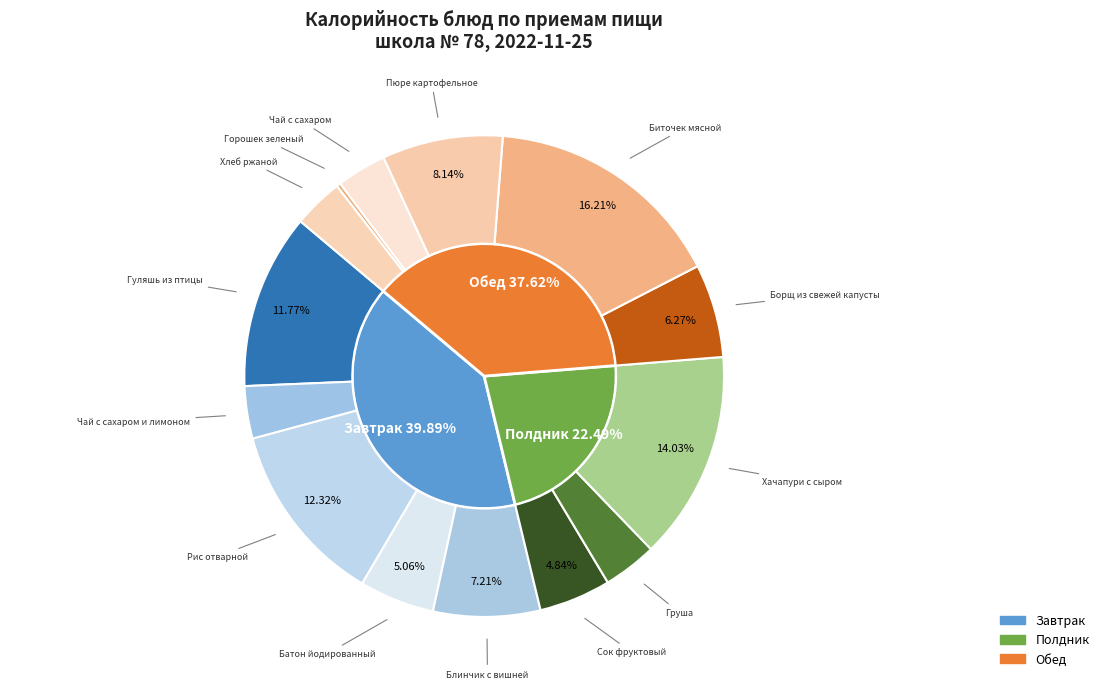

Which slice is the smallest?

Горошек зеленый